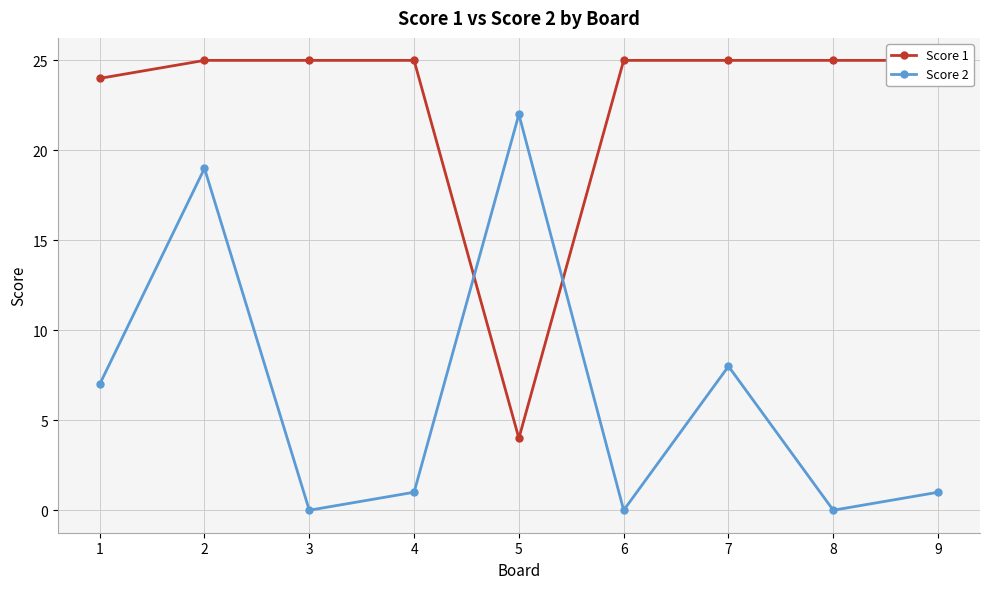

What is the total value across all series at 3?

25